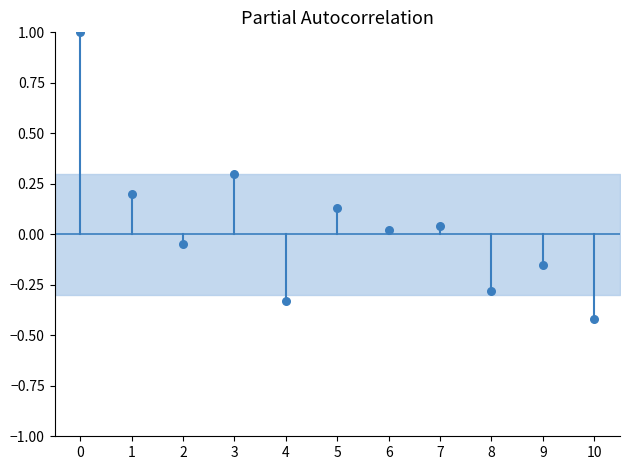

How many data points are displayed?

11